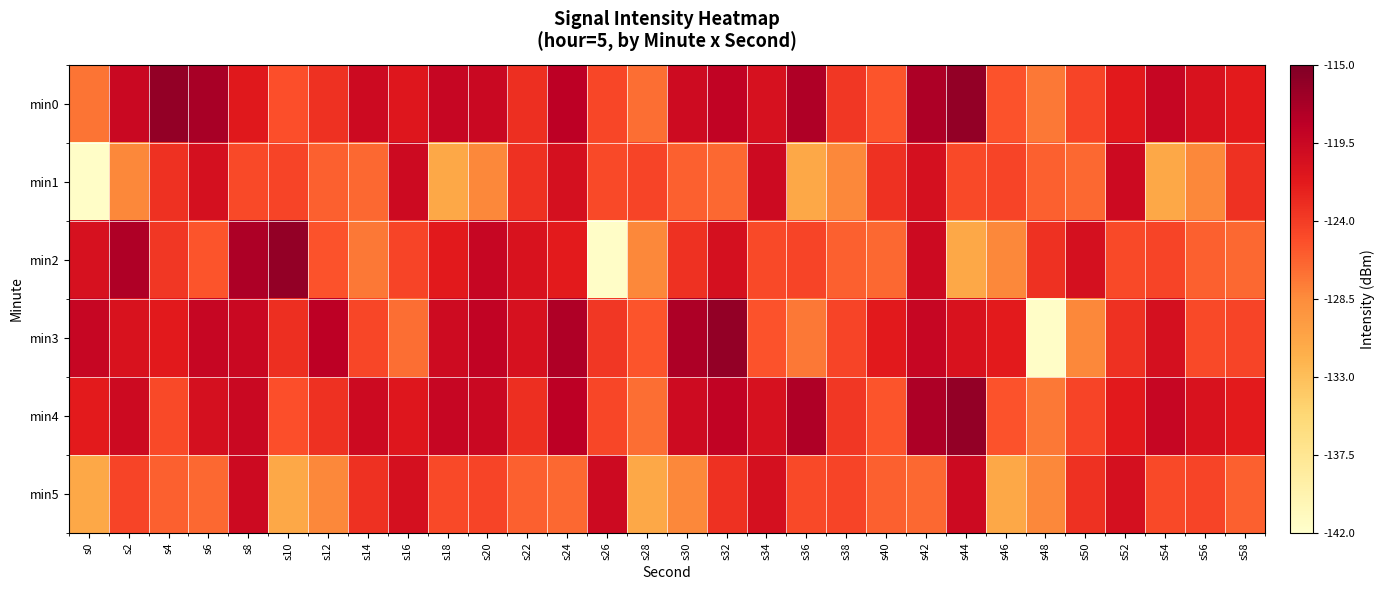

At which category does the chart reach its peak across all series?

s44